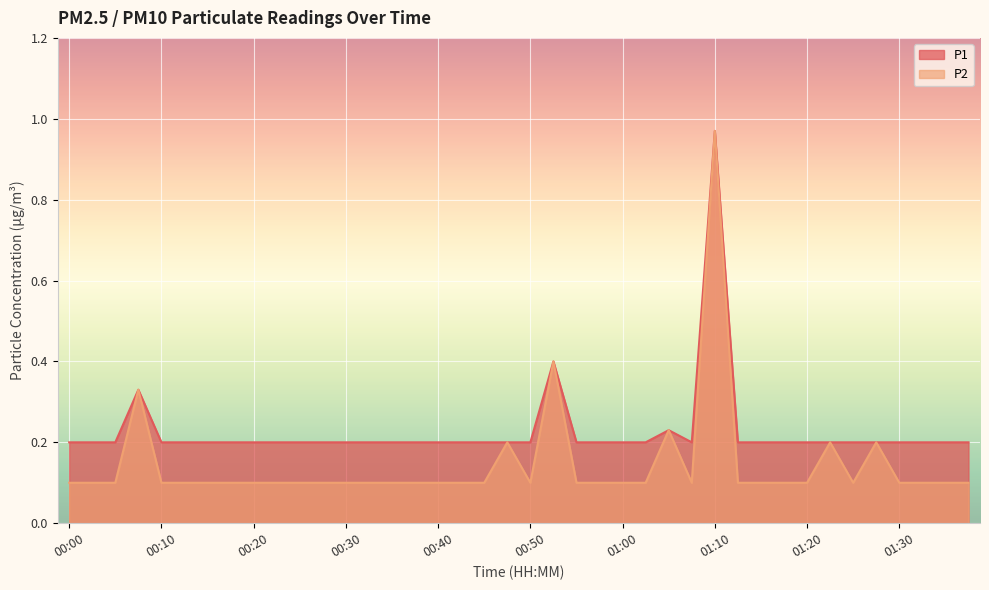

Is it true that P2 equals 0.3 at 00:47?

False